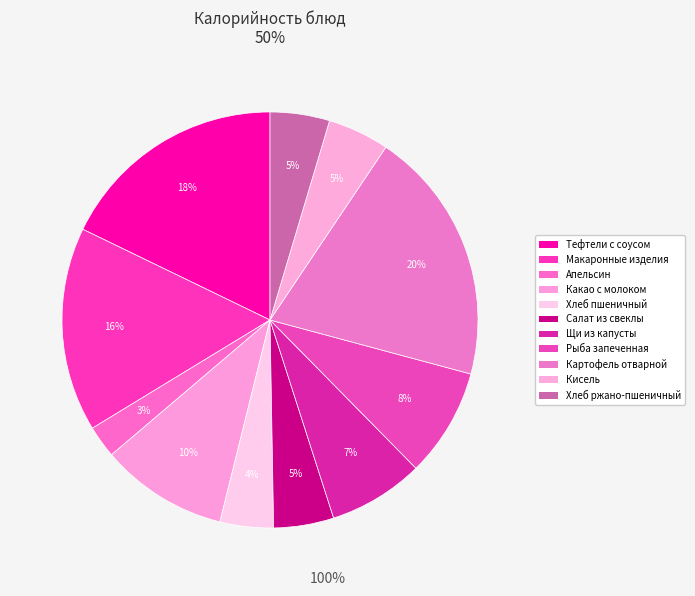

Does any single category account for the majority?

No